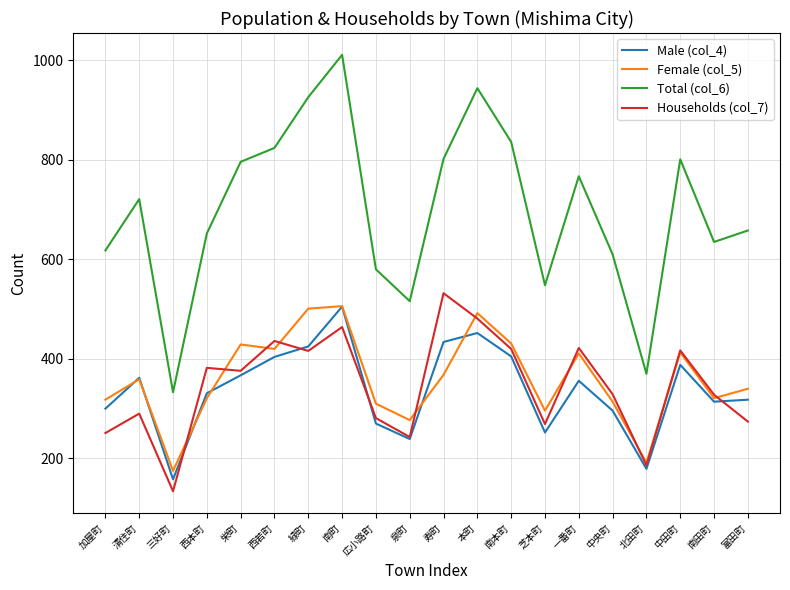

What is the difference between the highest and lowest values at 南本町?

431